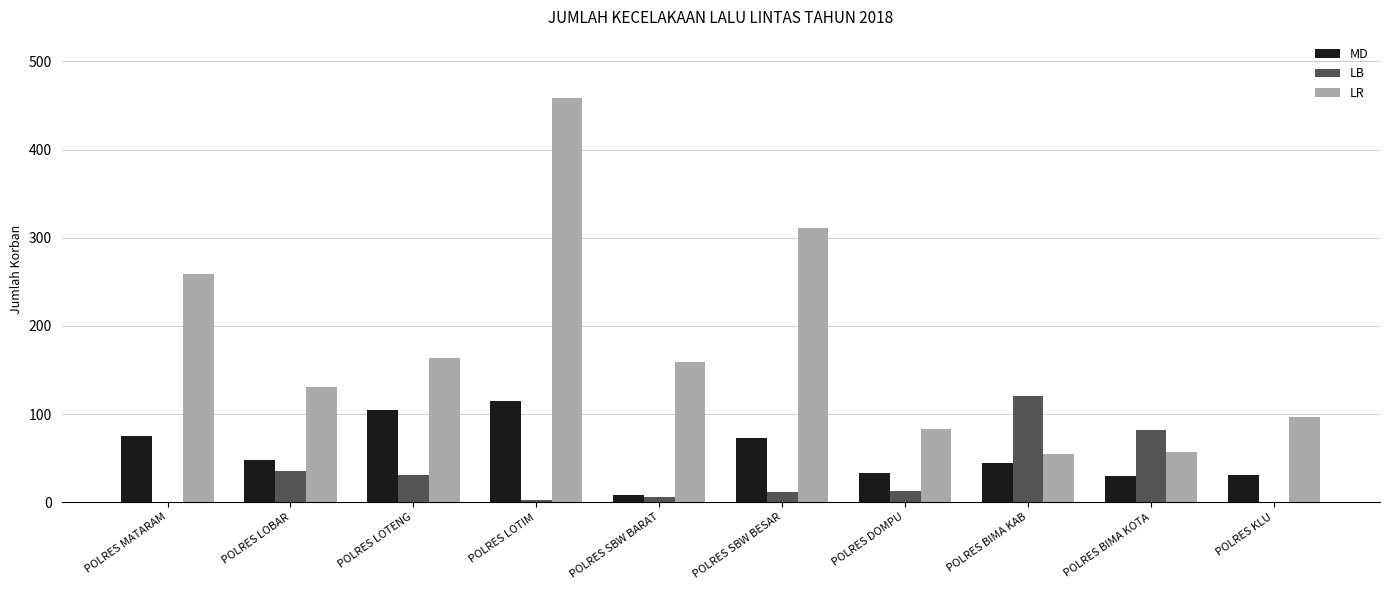

Between POLRES MATARAM and POLRES KLU, which series saw the biggest shift?

LR